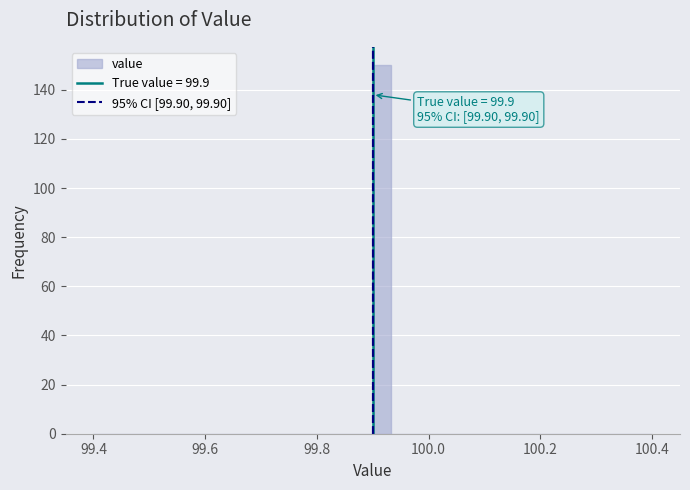

Around what value on the x-axis is the tallest bar? Give the approximate position of its centre, as read against the axis.

99.92